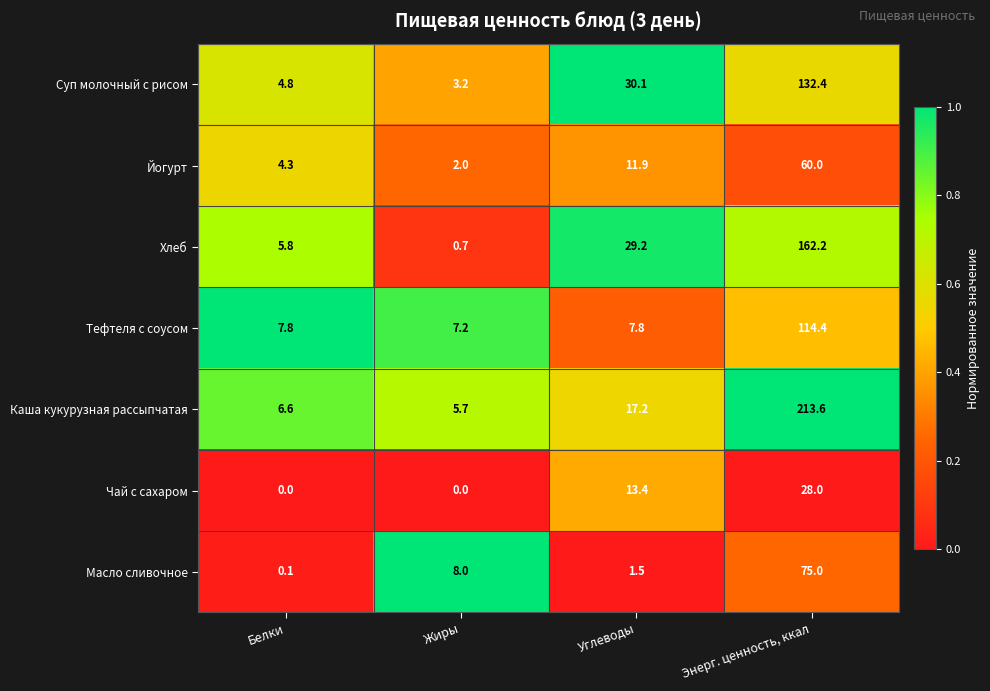

Between Жиры and Углеводы, which series saw the biggest shift?

Хлеб